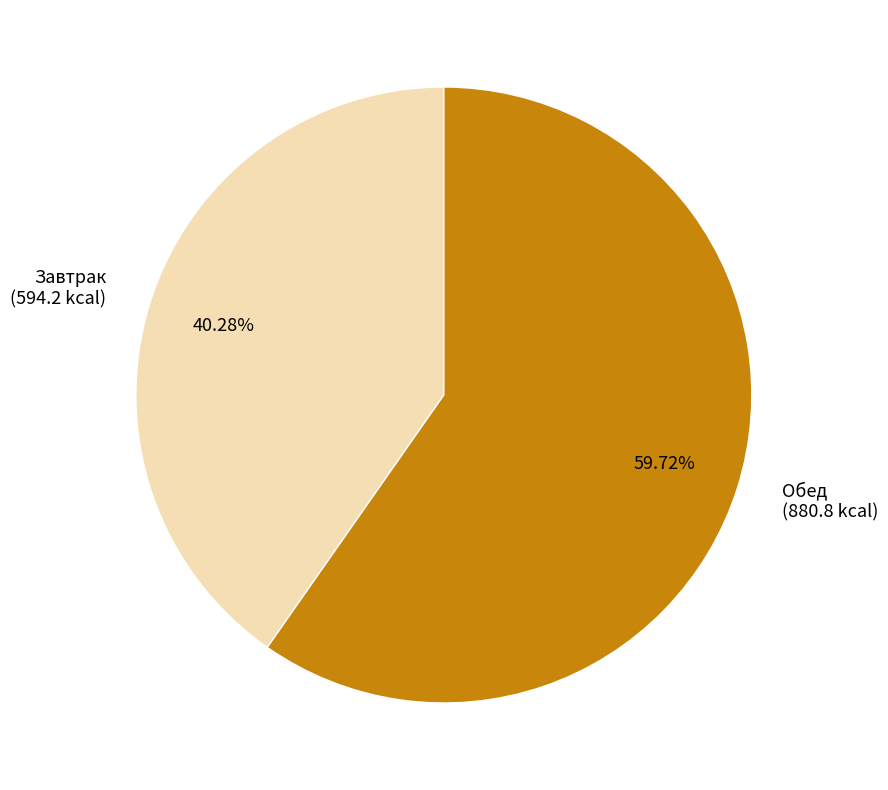

Does any single category account for the majority?

Yes